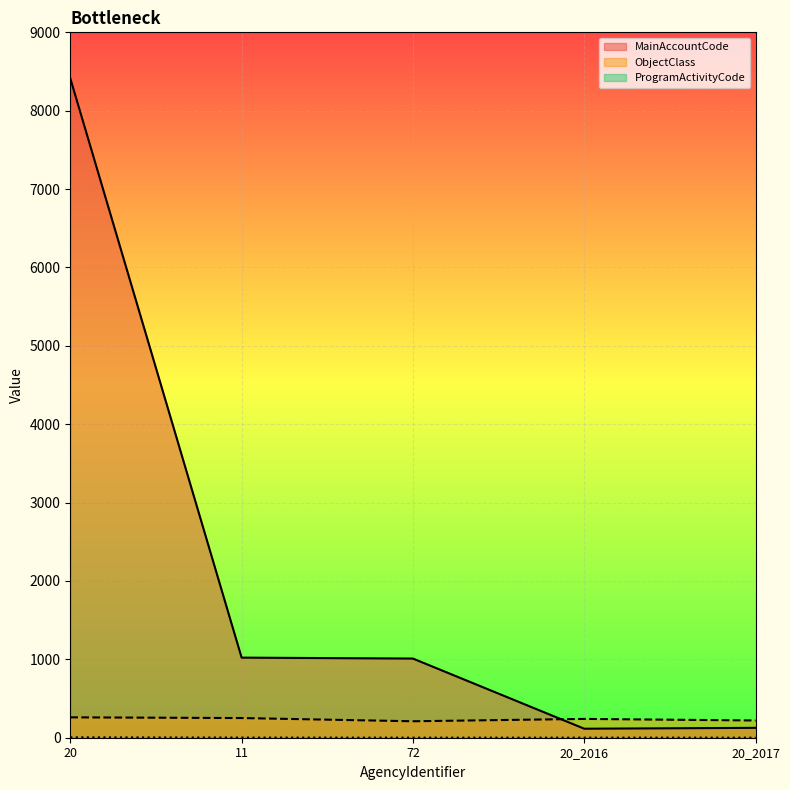

What is the label of the 2nd point from the left?

11